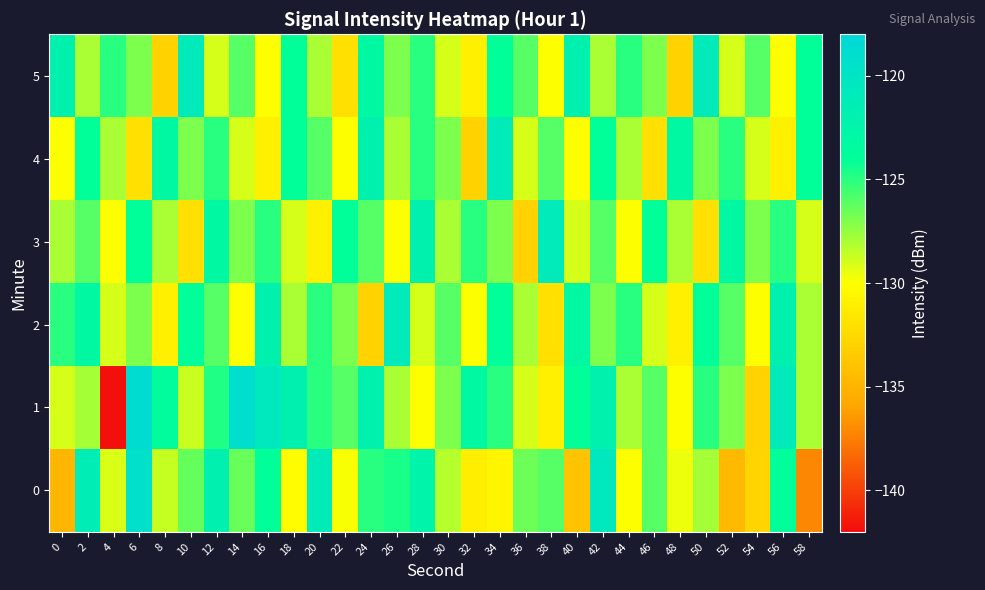

Reading left to right, list all the values displayed in this chart.

0: 0=-134.8	2=-121.3	4=-129.1	6=-119.3	8=-128.6	10=-126.4	12=-121.9	14=-126.5	16=-124.1	18=-130.2	20=-121.1	22=-129.9	24=-125.0	26=-124.6	28=-122.4	30=-128.3	32=-131.1	34=-130.6	36=-126.6	38=-126.0	40=-134.0	42=-120.6	44=-130.0	46=-126.0	48=-129.6	50=-127.9	52=-134.7	54=-132.9	56=-124.0	58=-137.2
1: 0=-129.0	2=-127.9	4=-141.9	6=-118.8	8=-123.6	10=-128.7	12=-124.8	14=-119.0	16=-120.5	18=-121.8	20=-125.0	22=-126.0	24=-122.0	26=-128.0	28=-130.0	30=-127.0	32=-123.0	34=-125.0	36=-129.0	38=-131.0	40=-124.0	42=-122.0	44=-128.0	46=-126.0	48=-130.0	50=-125.0	52=-127.0	54=-133.0	56=-121.0	58=-128.0
2: 0=-125.0	2=-123.0	4=-129.0	6=-127.0	8=-131.0	10=-124.0	12=-126.0	14=-130.0	16=-122.0	18=-128.0	20=-125.0	22=-127.0	24=-133.0	26=-121.0	28=-129.0	30=-126.0	32=-130.0	34=-124.0	36=-128.0	38=-132.0	40=-123.0	42=-127.0	44=-125.0	46=-129.0	48=-131.0	50=-124.0	52=-126.0	54=-130.0	56=-122.0	58=-128.0
3: 0=-128.0	2=-126.0	4=-130.0	6=-124.0	8=-128.0	10=-132.0	12=-123.0	14=-127.0	16=-125.0	18=-129.0	20=-131.0	22=-124.0	24=-126.0	26=-130.0	28=-122.0	30=-128.0	32=-125.0	34=-127.0	36=-133.0	38=-121.0	40=-129.0	42=-126.0	44=-130.0	46=-124.0	48=-128.0	50=-132.0	52=-123.0	54=-127.0	56=-125.0	58=-129.0
4: 0=-130.0	2=-124.0	4=-128.0	6=-132.0	8=-123.0	10=-127.0	12=-125.0	14=-129.0	16=-131.0	18=-124.0	20=-126.0	22=-130.0	24=-122.0	26=-128.0	28=-125.0	30=-127.0	32=-133.0	34=-121.0	36=-129.0	38=-126.0	40=-130.0	42=-124.0	44=-128.0	46=-132.0	48=-123.0	50=-127.0	52=-125.0	54=-129.0	56=-131.0	58=-124.0
5: 0=-122.0	2=-128.0	4=-125.0	6=-127.0	8=-133.0	10=-121.0	12=-129.0	14=-126.0	16=-130.0	18=-124.0	20=-128.0	22=-132.0	24=-123.0	26=-127.0	28=-125.0	30=-129.0	32=-131.0	34=-124.0	36=-126.0	38=-130.0	40=-122.0	42=-128.0	44=-125.0	46=-127.0	48=-133.0	50=-121.0	52=-129.0	54=-126.0	56=-130.0	58=-124.0